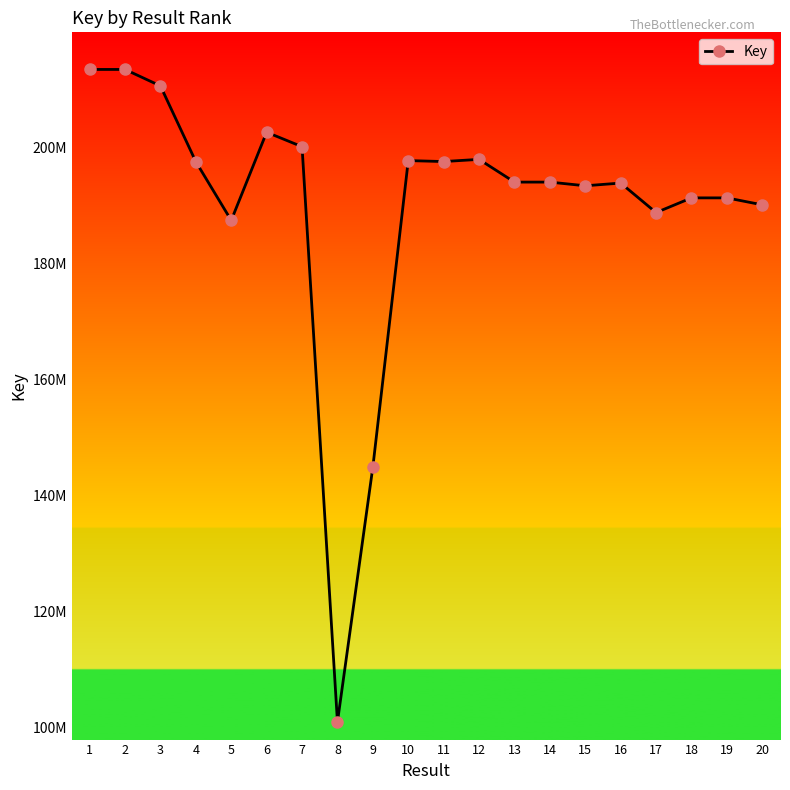

Does the chart have visible grid lines?

No